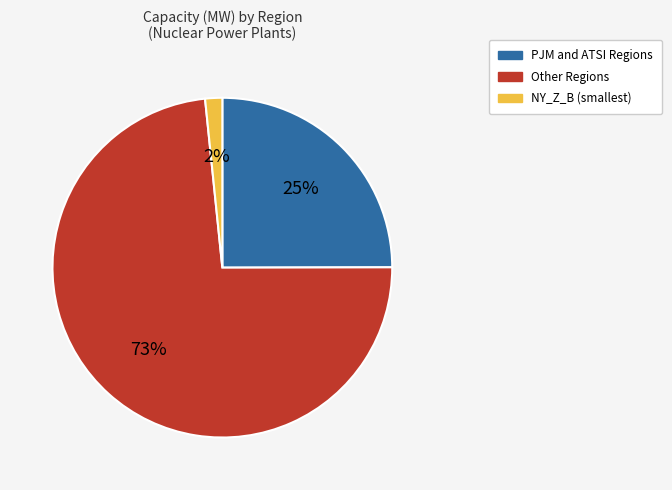

Is there any slice that represents more than half of the pie?

Yes